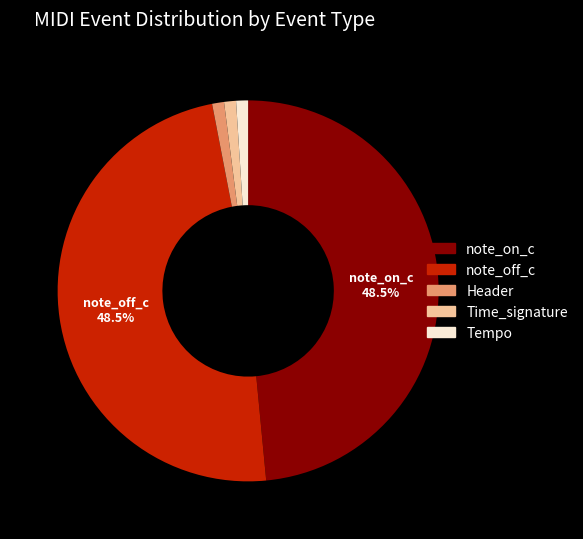

Is there a majority slice in this chart?

No